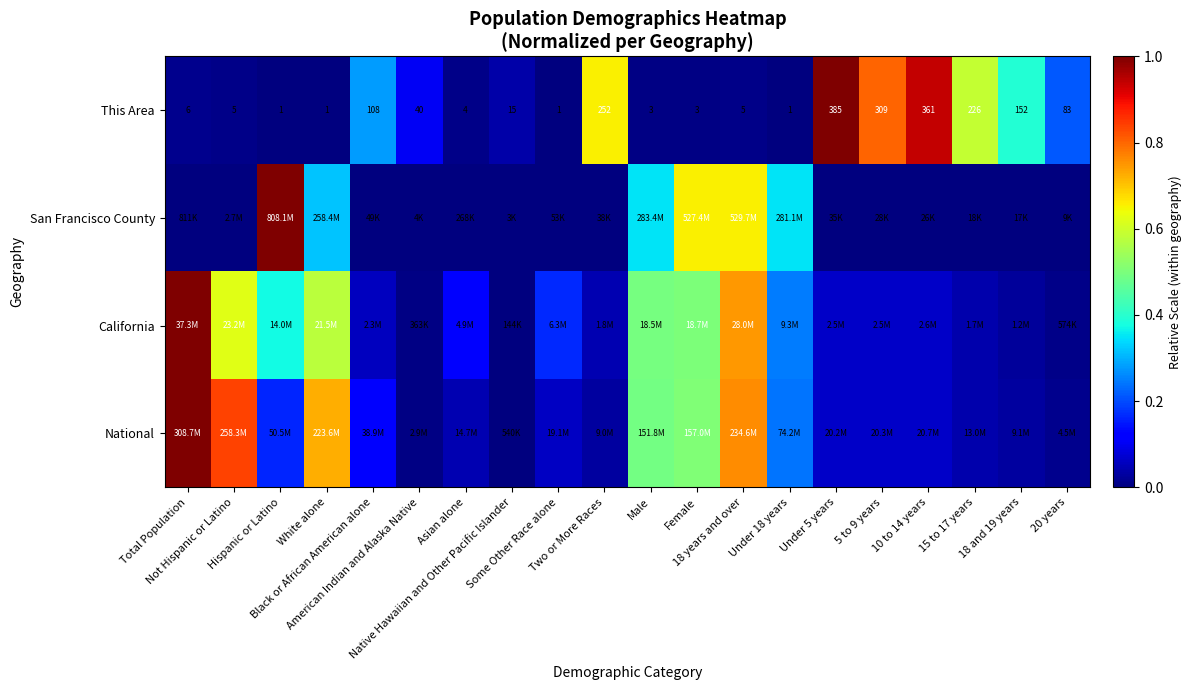

Rank the categories by This Area value from lowest to highest.

Hispanic or Latino, White alone, Some Other Race alone, Under 18 years, Male, Female, Asian alone, Not Hispanic or Latino, 18 years and over, Total Population, Native Hawaiian and Other Pacific Islander, American Indian and Alaska Native, 20 years, Black or African American alone, 18 and 19 years, 15 to 17 years, Two or More Races, 5 to 9 years, 10 to 14 years, Under 5 years